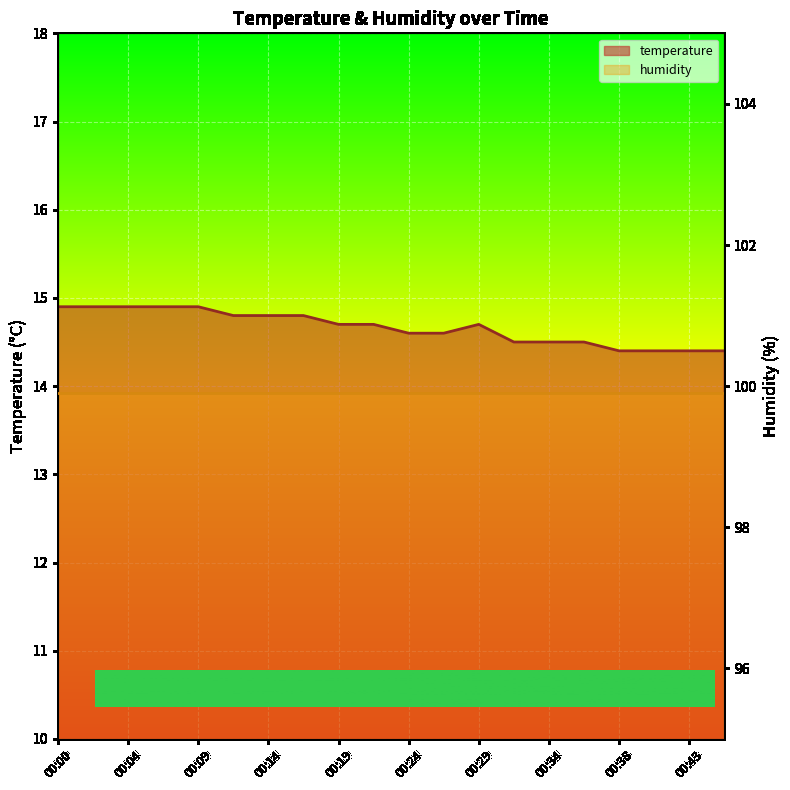

Reading right to left, transcribe all the data shown in this chart.

14.4	14.4	14.4	14.4	14.5	14.5	14.5	14.7	14.6	14.6	14.7	14.7	14.8	14.8	14.8	14.9	14.9	14.9	14.9	14.9